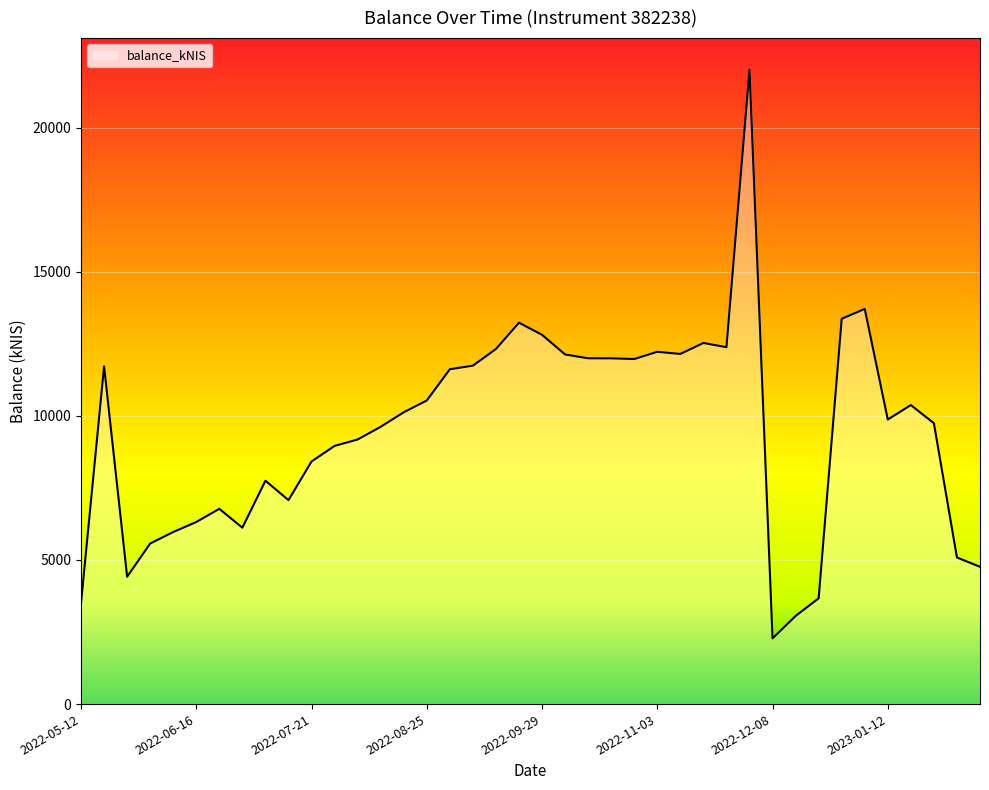

What is the greatest value displayed?

22003.0